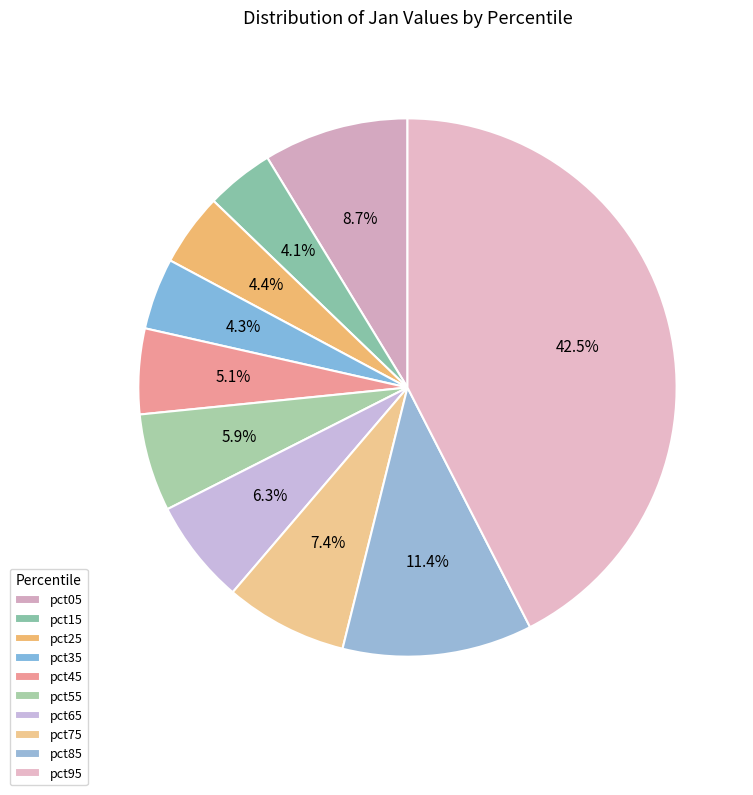

Which category has the biggest portion of the pie?

pct95